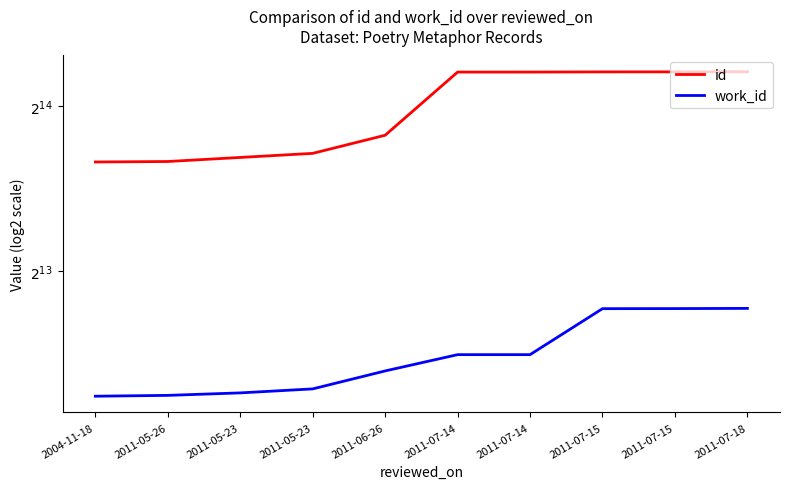

The value of id at 2011-07-15 is 10853. True or false?

False